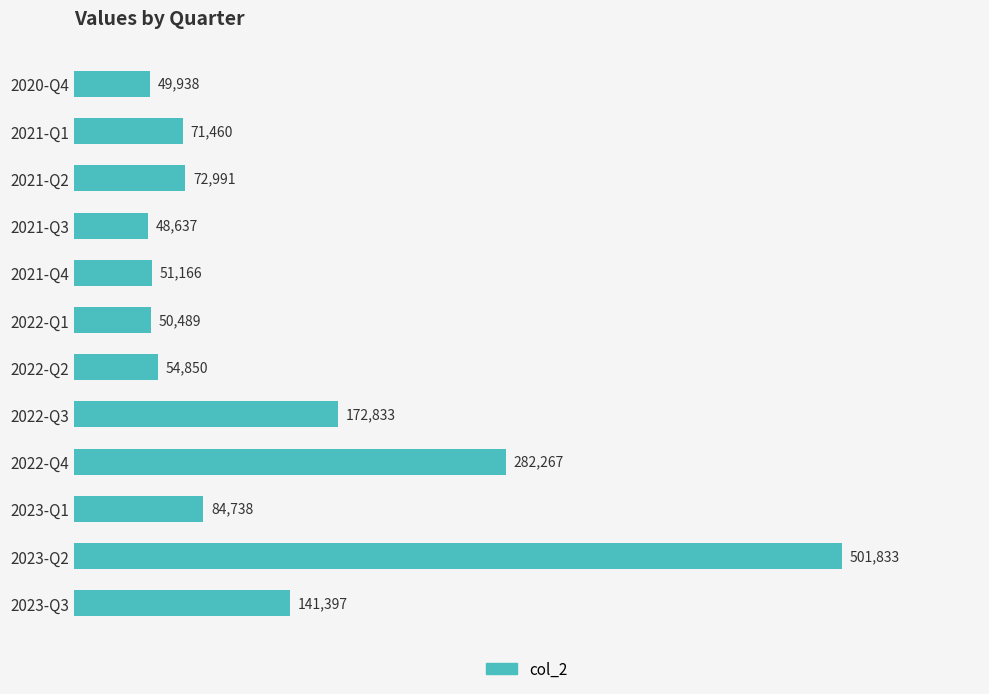

What position from the top is 2022-Q2?

7